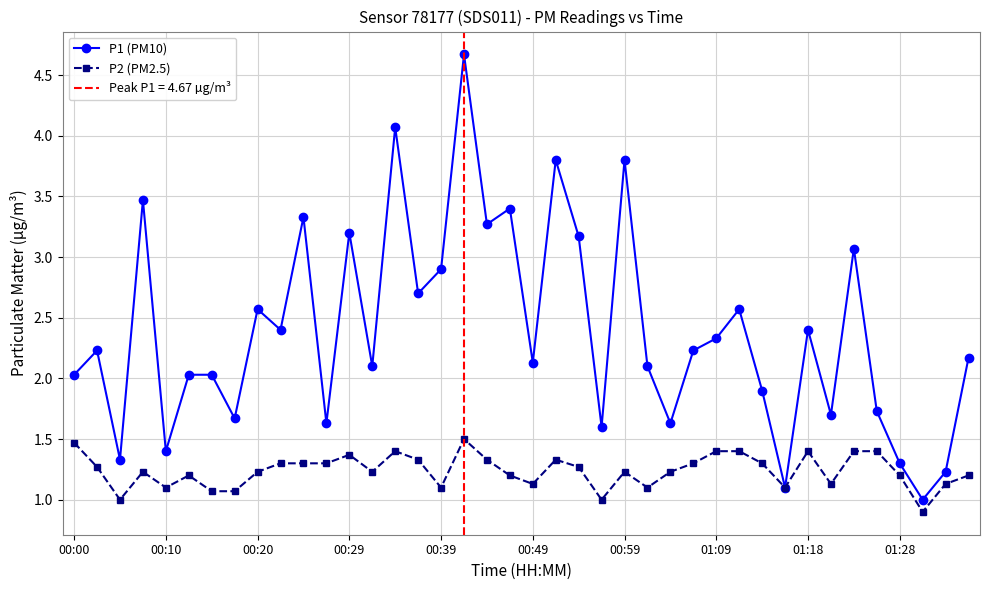

What is the difference between the highest and lowest values at 19?

2.2